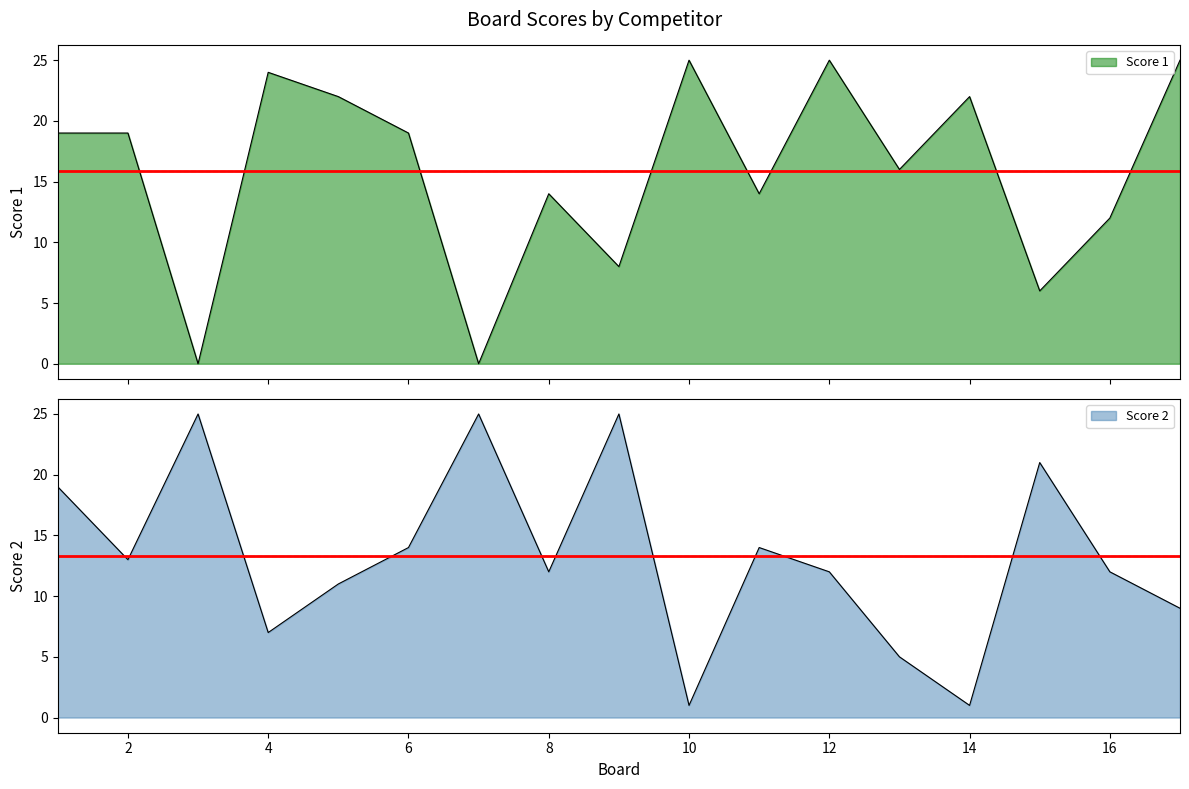

What is the total value across all series at 15?

27